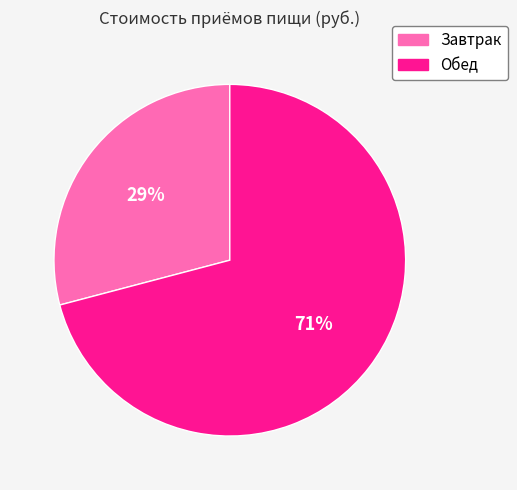

Combined, do Завтрак and Обед account for over 50%?

Yes